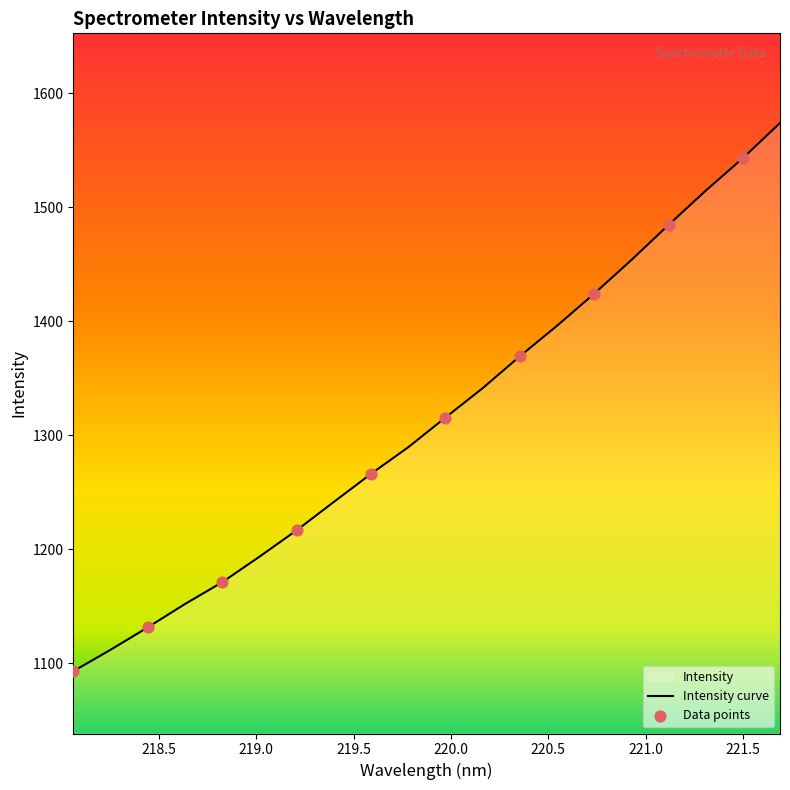

Approximately how many times larger is the value at 218.442 compared to 219.3979?

0.9